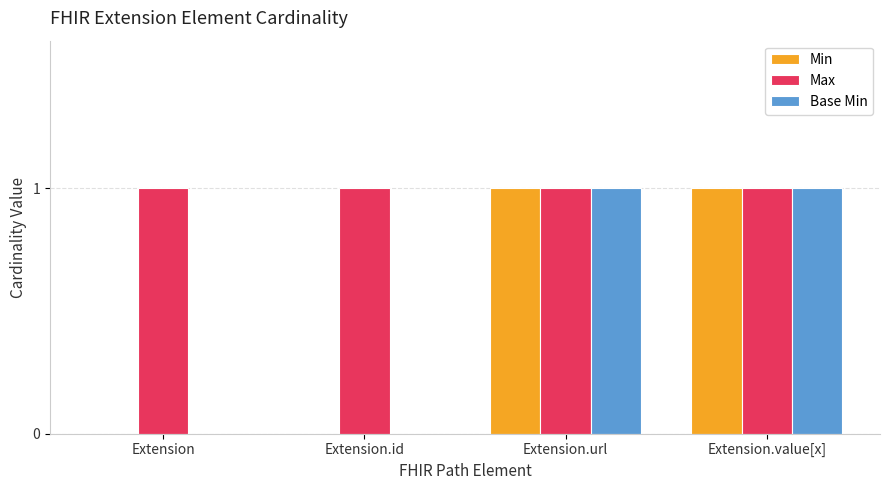

True or false: Max has a value of 0 at Extension.

False